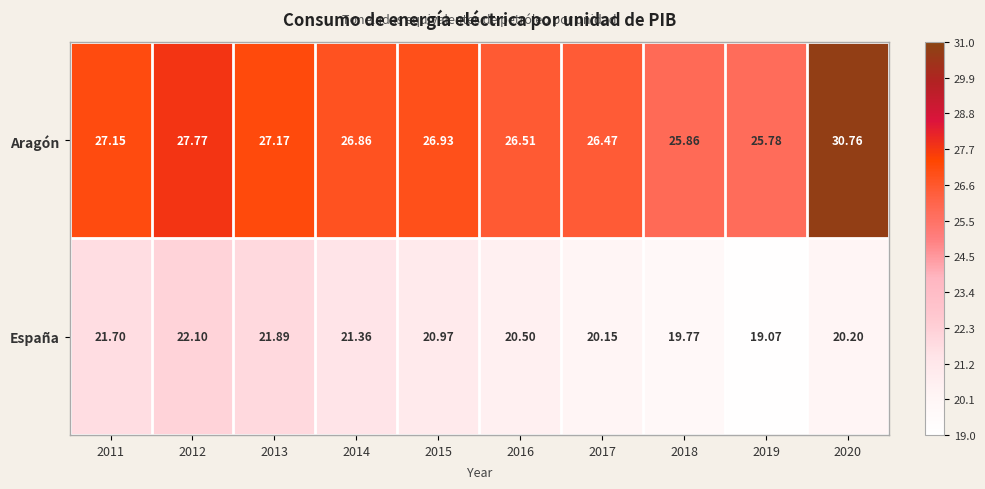

At which category is the sum across all series the highest?

2020